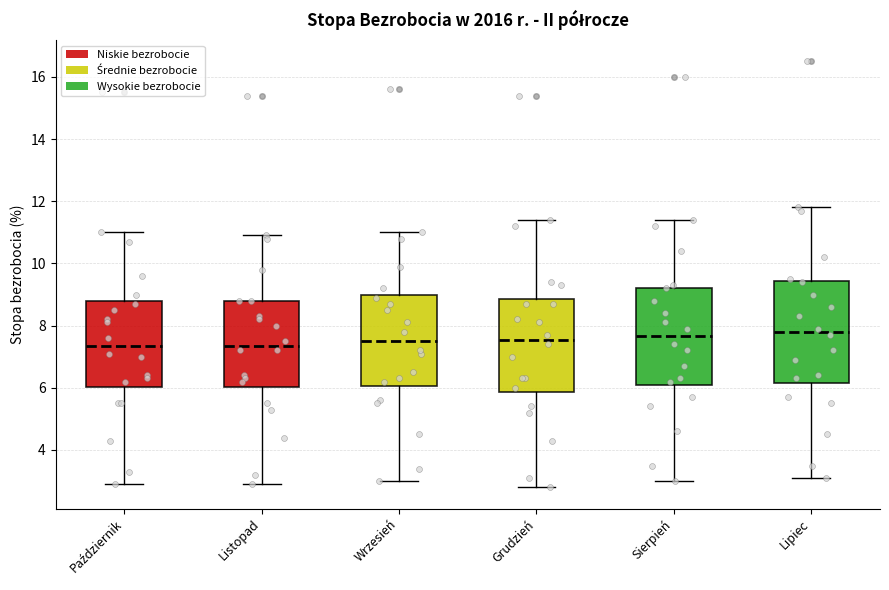

Reading left to right, read every box against the y-axis: the position of its median line, the range the box covers, and the ends of its whiskers. The values are not printed on the chart, so give them approximately, as read against the axis.

Październik: median 7.4, box 6.0 to 8.8, whiskers 3.0 to 11.0
Listopad: median 7.4, box 6.0 to 8.8, whiskers 3.0 to 11.0
Wrzesień: median 7.6, box 6.0 to 9.0, whiskers 3.0 to 11.0
Grudzień: median 7.6, box 5.8 to 8.8, whiskers 2.8 to 11.4
Sierpień: median 7.6, box 6.0 to 9.2, whiskers 3.0 to 11.4
Lipiec: median 7.8, box 6.2 to 9.4, whiskers 3.2 to 11.8